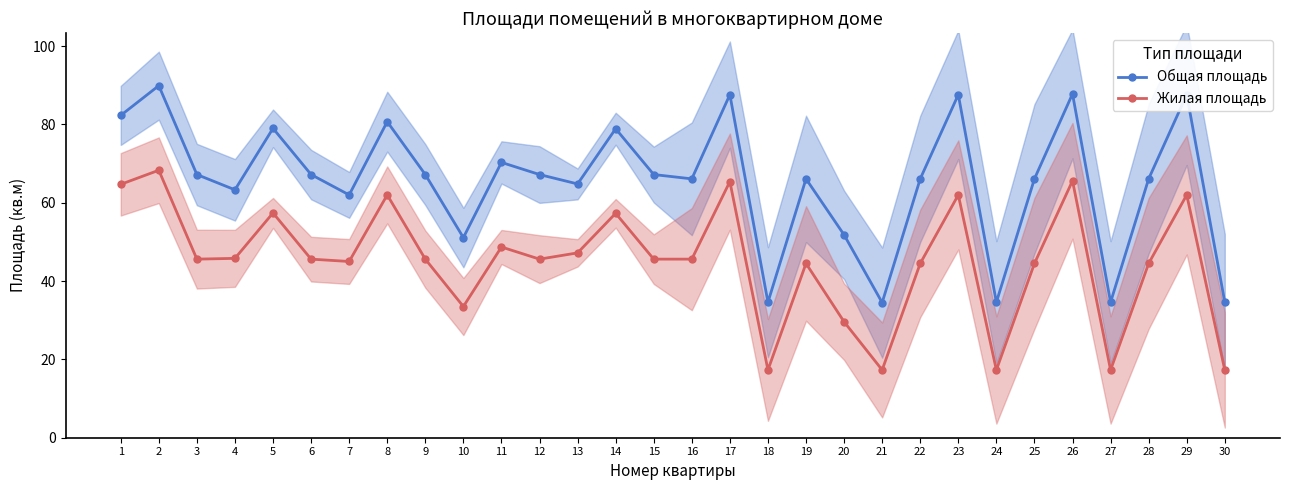

What is the spread (max minus min) of values at 27?

17.3